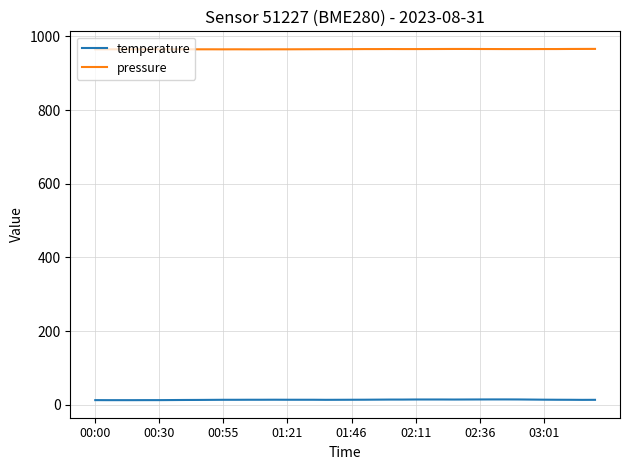

Which series has the largest range (max minus min)?

temperature